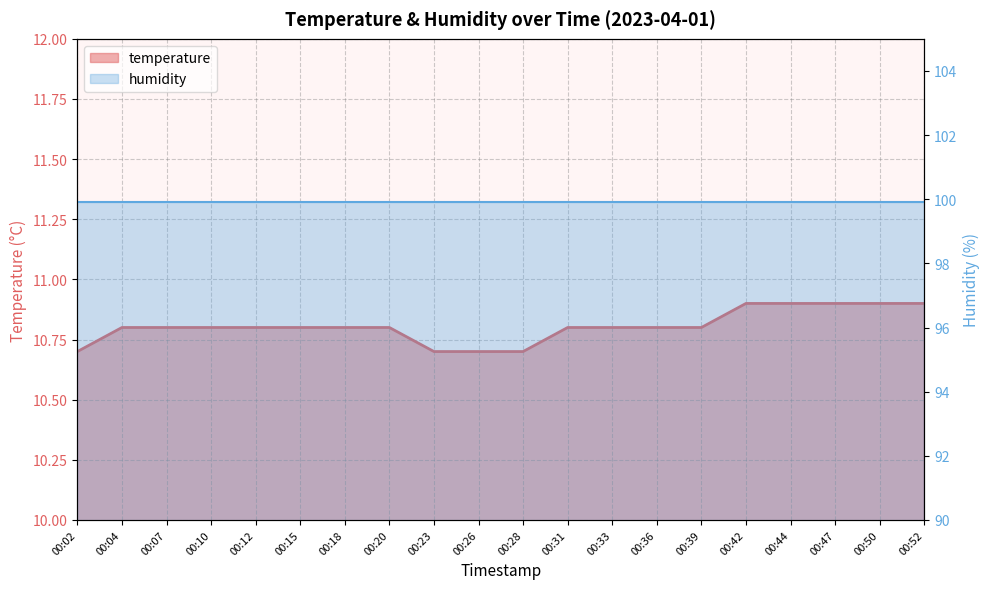

What is the maximum value shown in the chart?

10.9